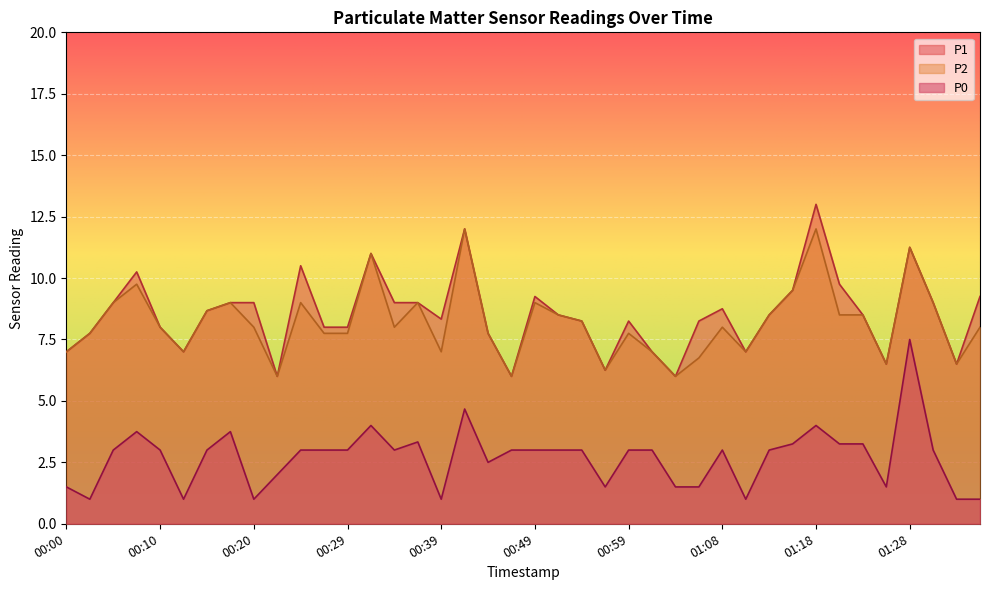

True or false: P2 and P1 intersect in this chart.

False